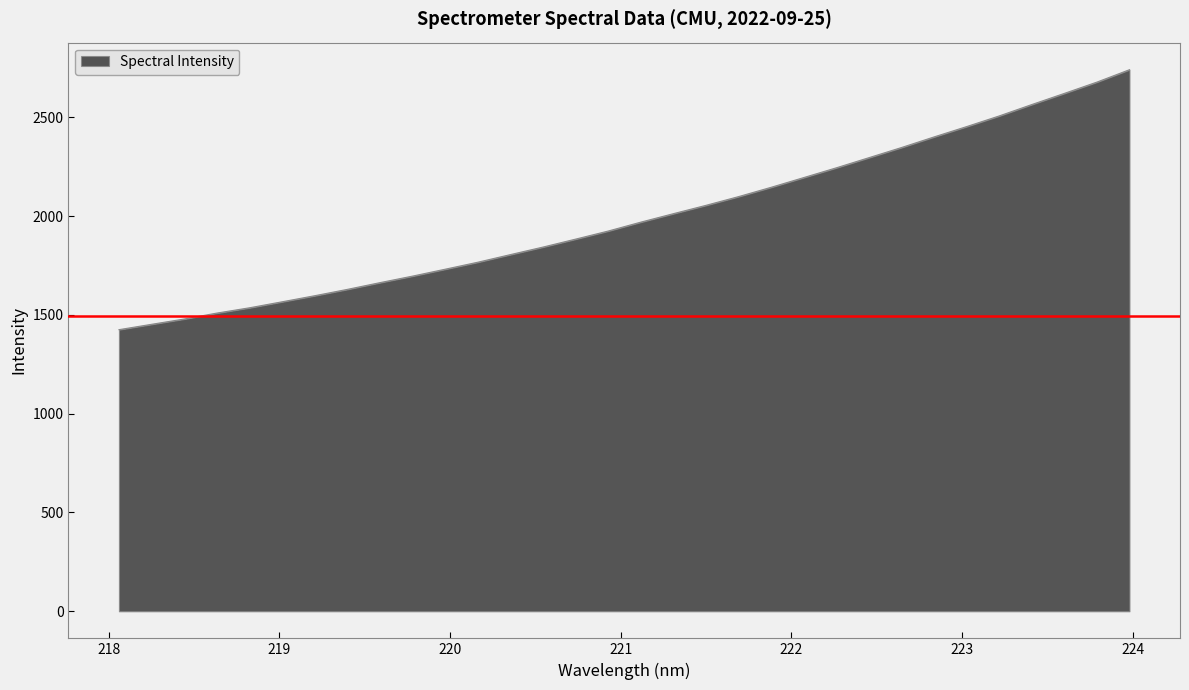

What is the greatest value displayed?

2740.8